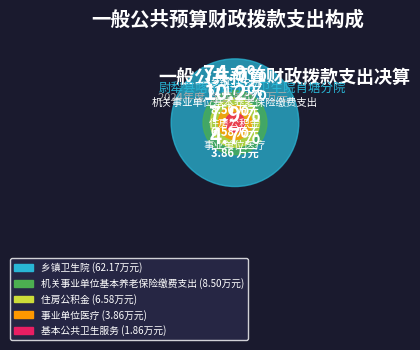

How many slices are in this pie chart?

5